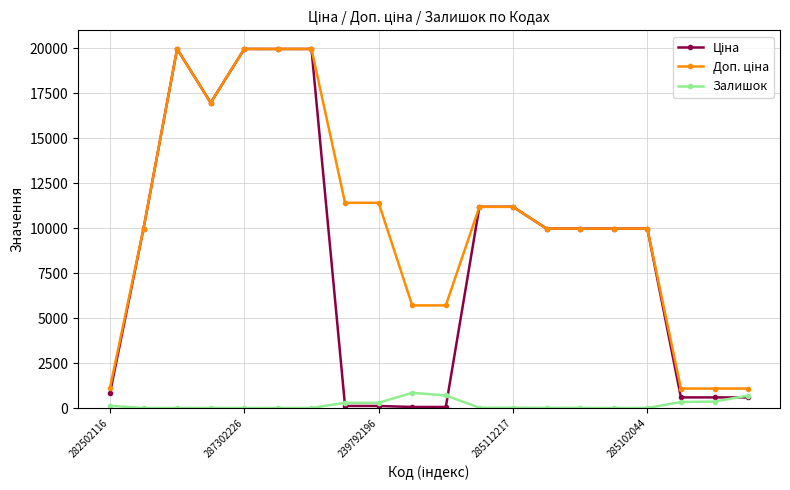

At how many categories does at least one series exceed 5062?

16